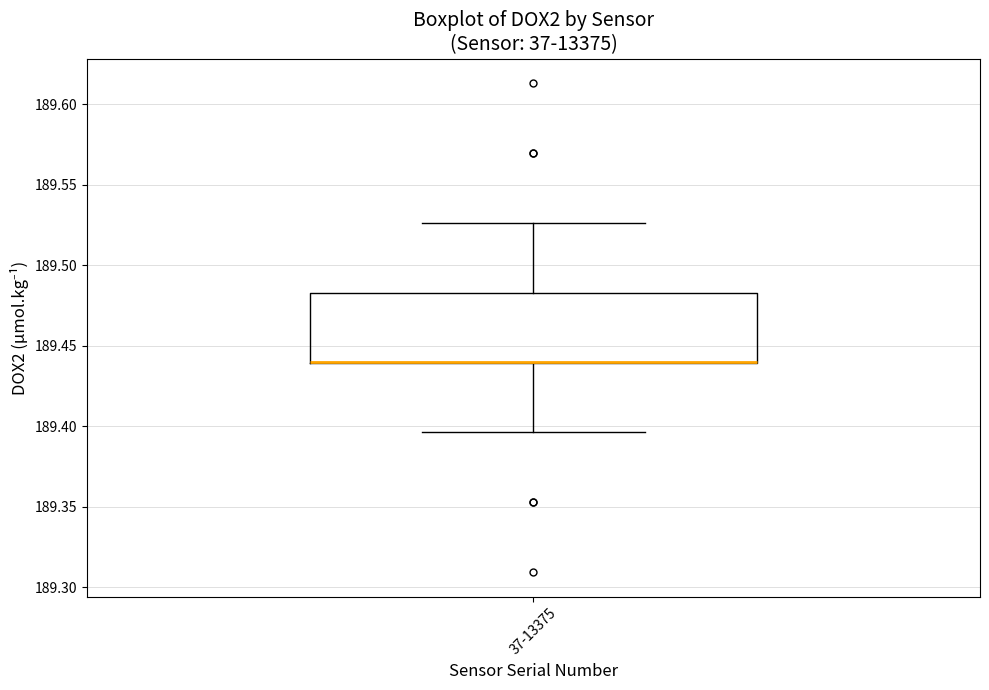

Where does the upper whisker of the box for 37-13375 end on the y-axis? The values are not printed on the chart, so give them approximately, as read against the axis.

189.525